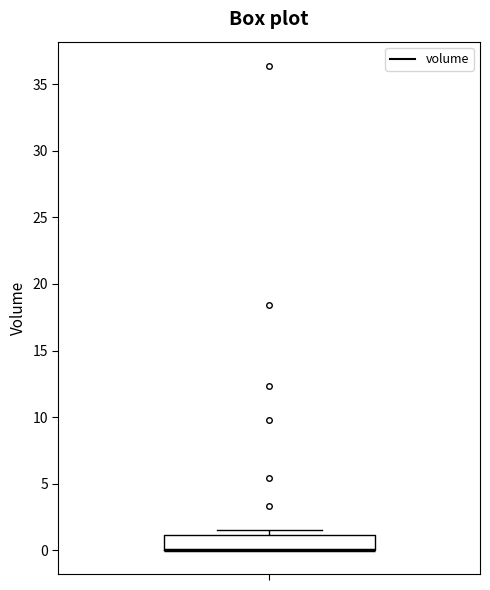

Read this box plot against the y-axis: the position of the median line, the range covered by the box, and the ends of both whiskers. The values are not printed on the chart, so give them approximately, as read against the axis.

median 0.0 (drawn on the box's lower edge), box 0.0 to 1.0, whiskers 0.0 to 1.5